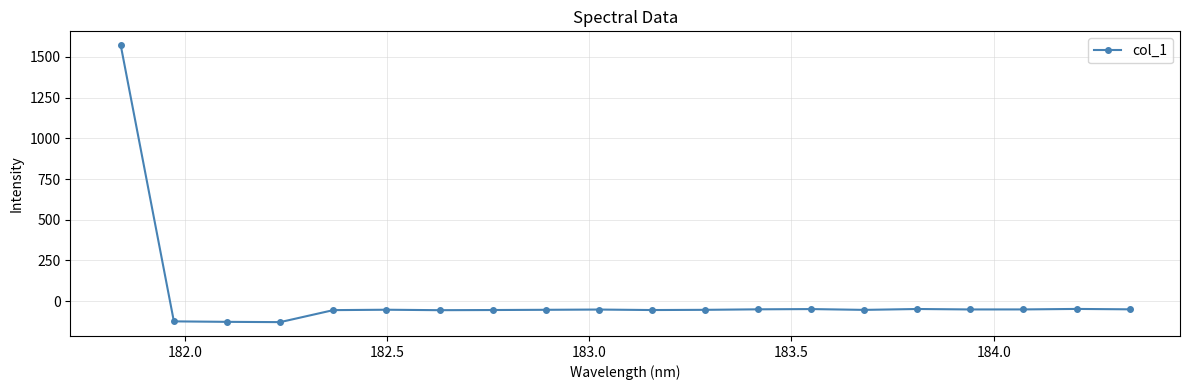

What is the maximum value shown in the chart?

1572.2